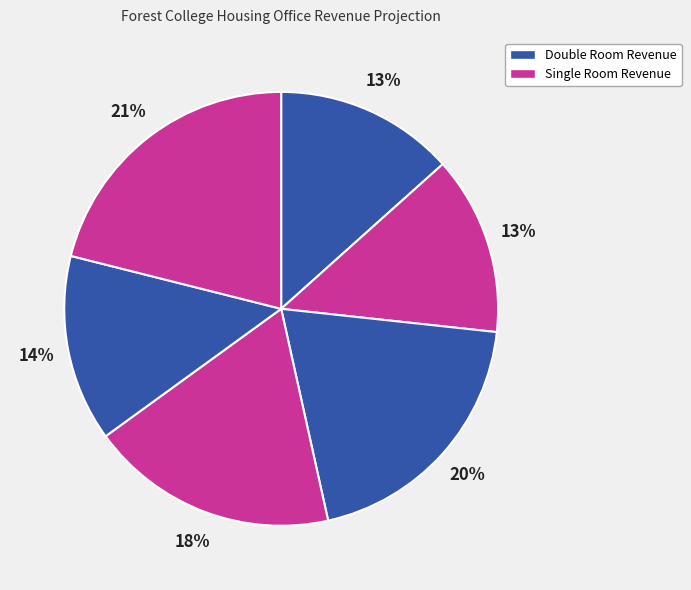

How many segments does this pie chart have?

6